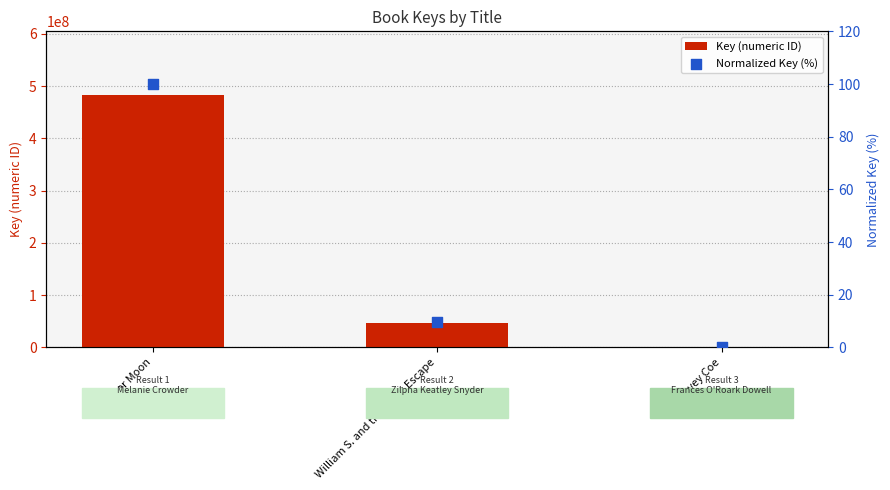

Which series contains the lowest Y value?

Normalized Key (%)